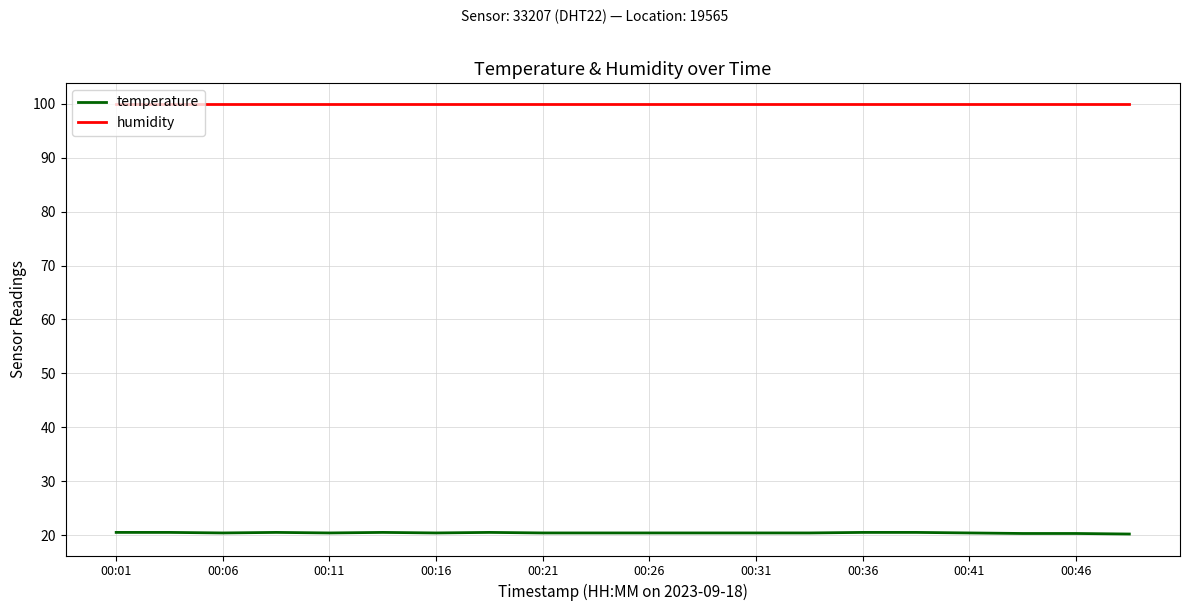

What is the maximum value for humidity?

99.9